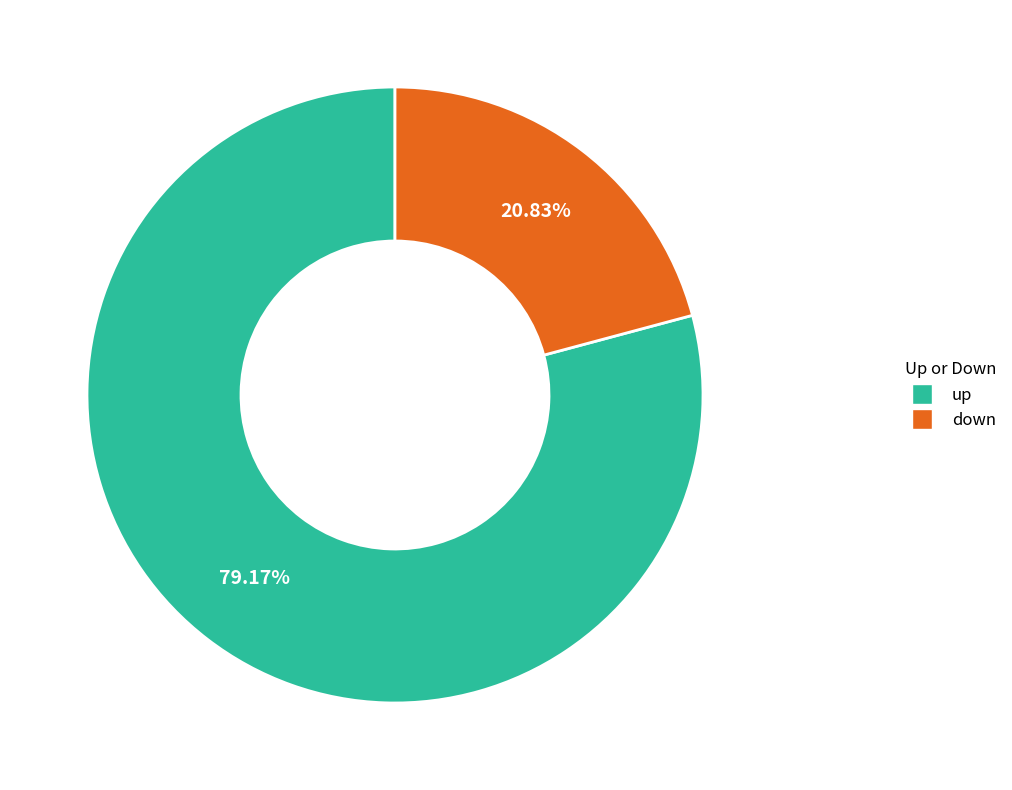

True or false: down accounts for 12% of the total.

False